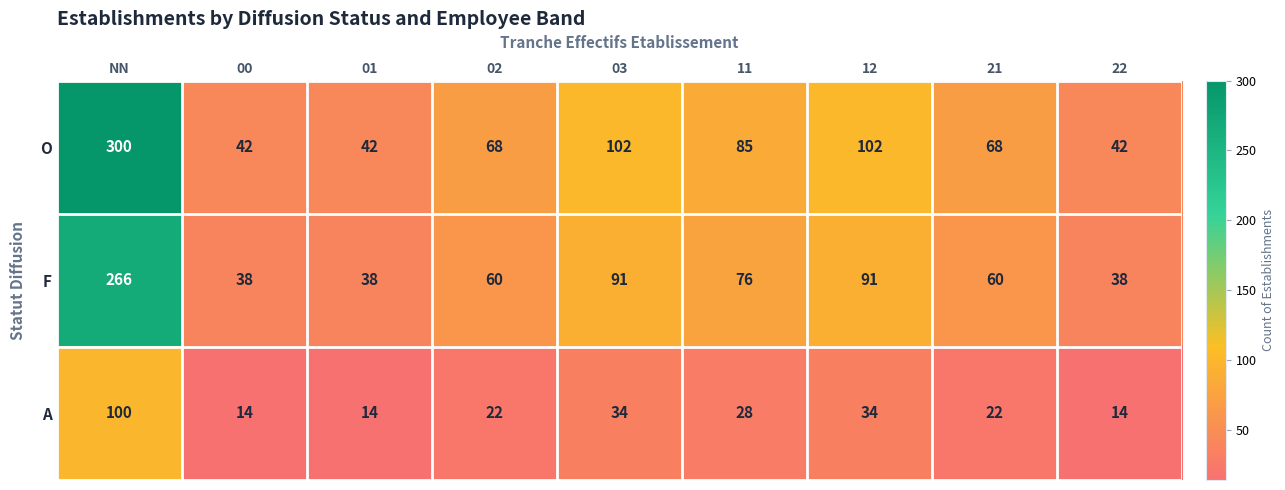

Reading left to right, what are all the values shown in this chart?

O: 300	42	42	68	102	85	102	68	42
F: 266	38	38	60	91	76	91	60	38
A: 100	14	14	22	34	28	34	22	14